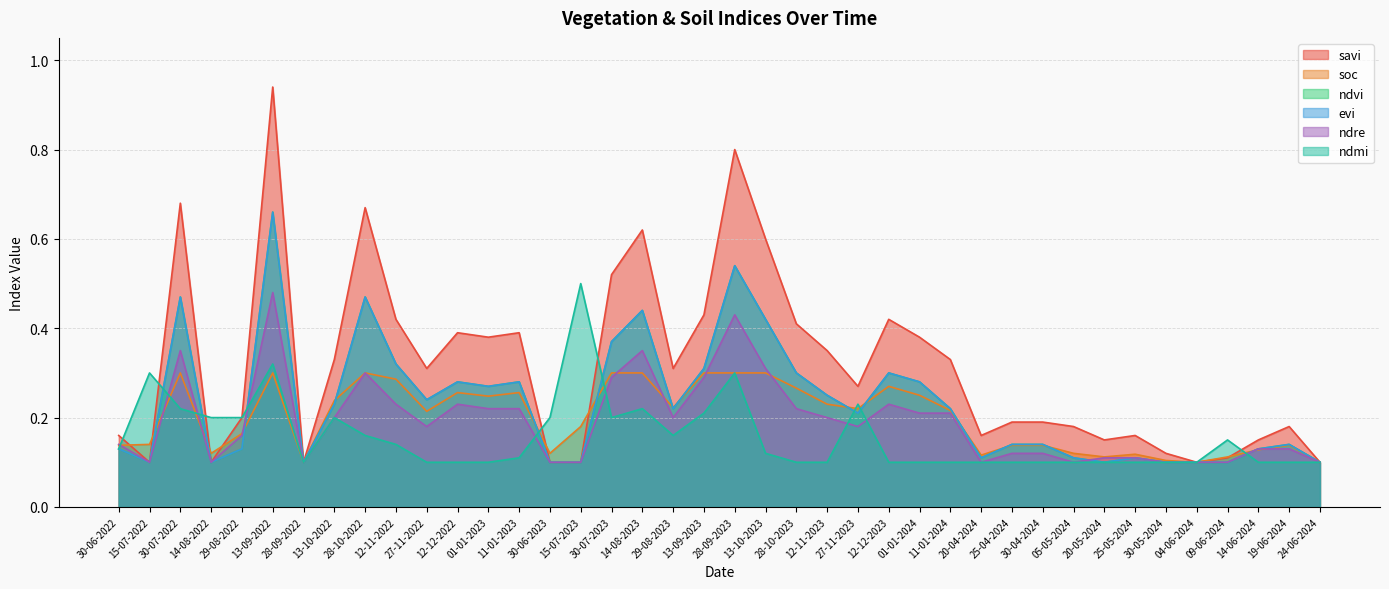

What is the total value across all series at 29-08-2023?

1.3